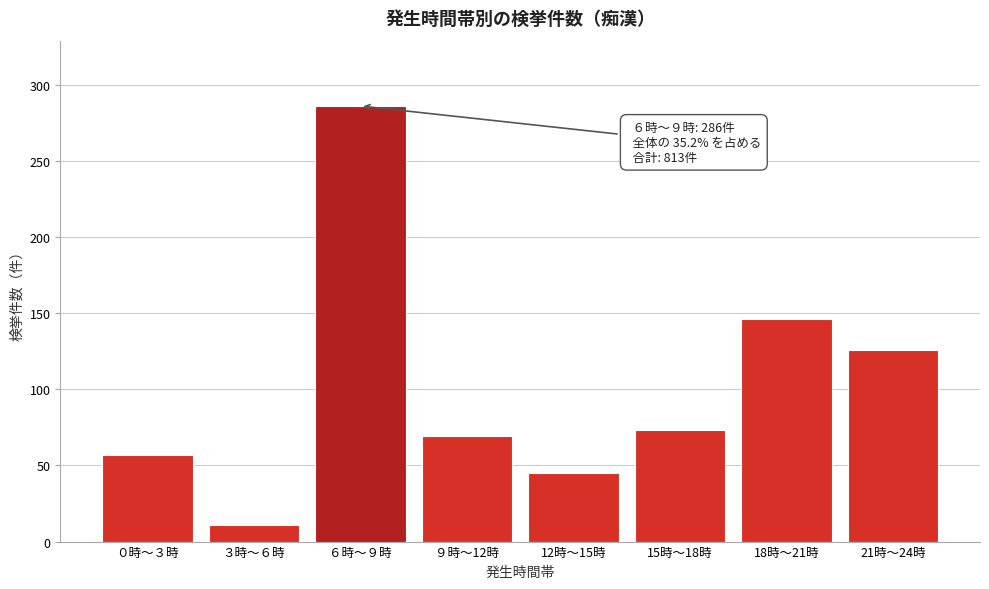

Reading right to left, what are all the values shown in this chart?

21時～24時=126	18時～21時=146	15時～18時=73	12時～15時=45	９時～12時=69	６時～９時=286	３時～６時=11	０時～３時=57